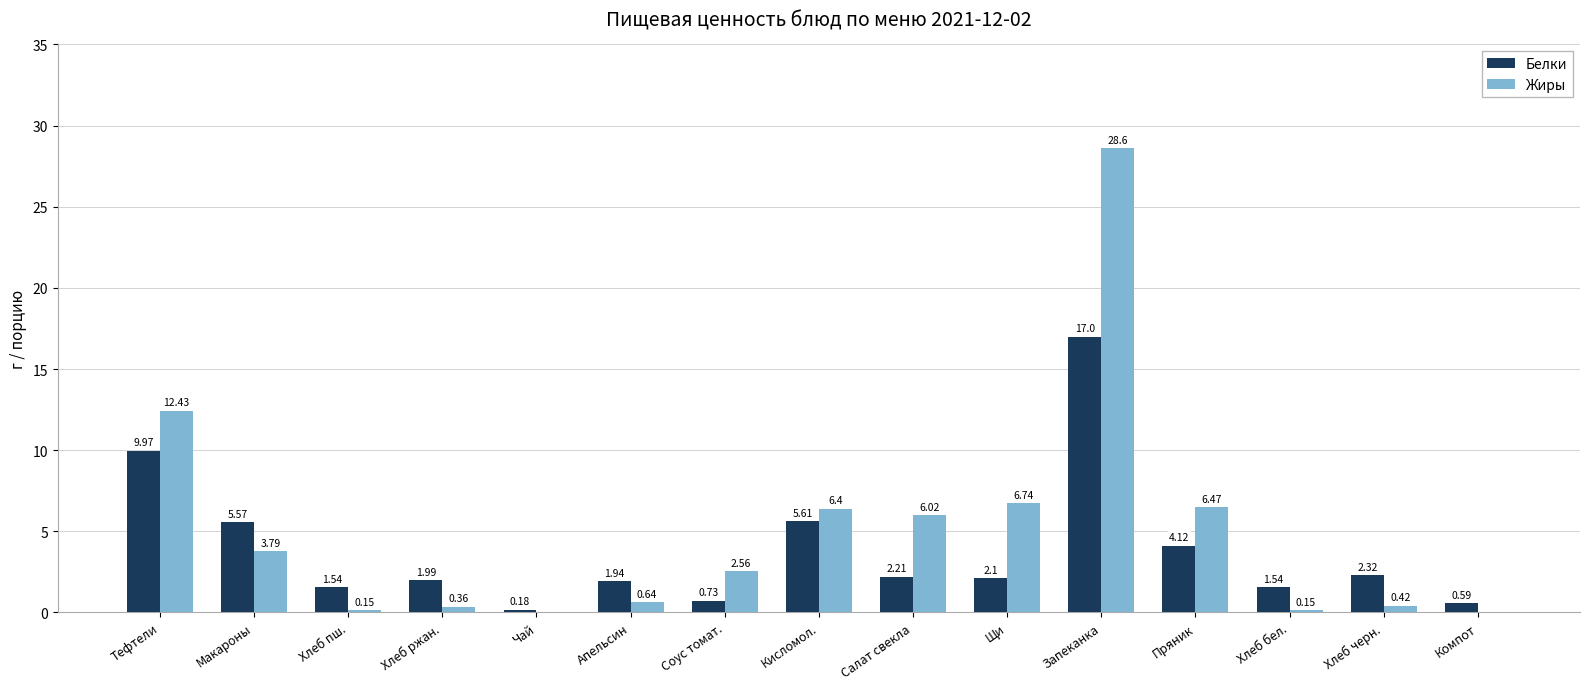

Between Хлеб пш. and Хлеб ржан., which series saw the biggest shift?

Белки